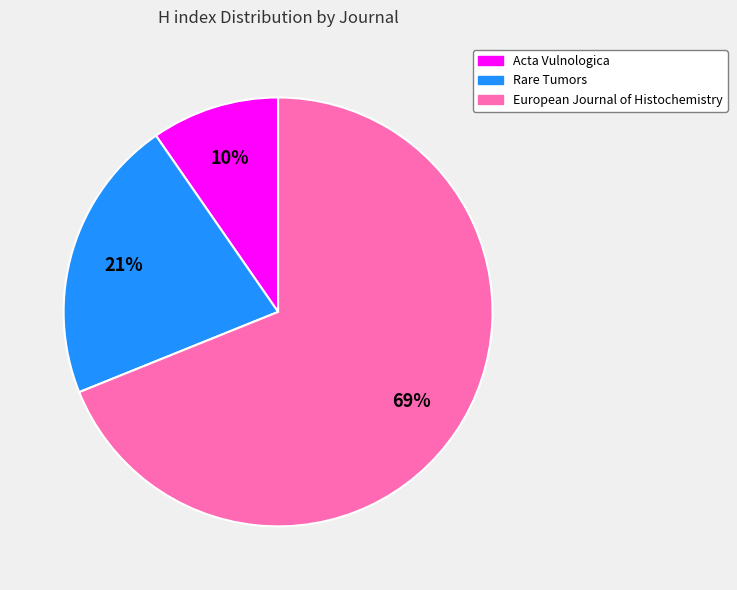

Rank the categories by value from lowest to highest.

Acta Vulnologica, Rare Tumors, European Journal of Histochemistry